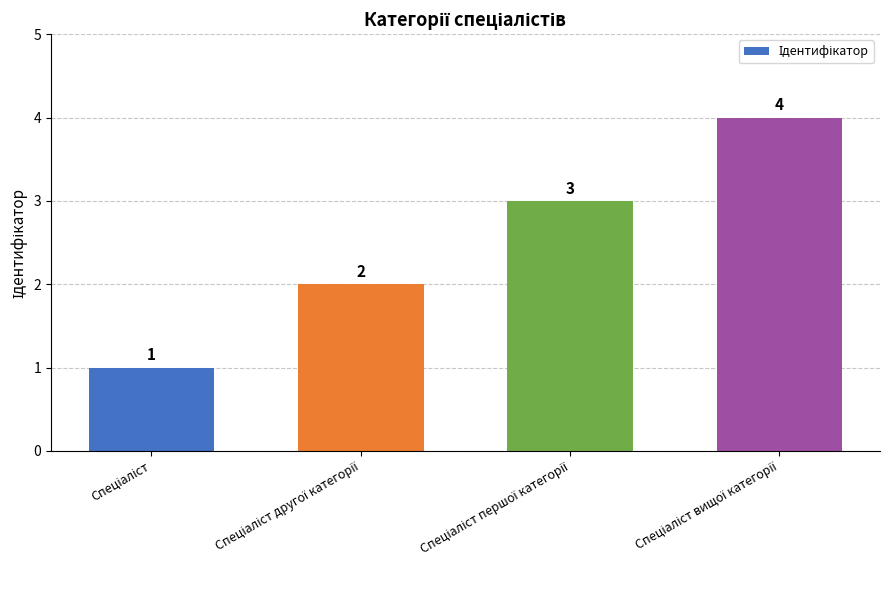

How many values are between 2 and 4?

3